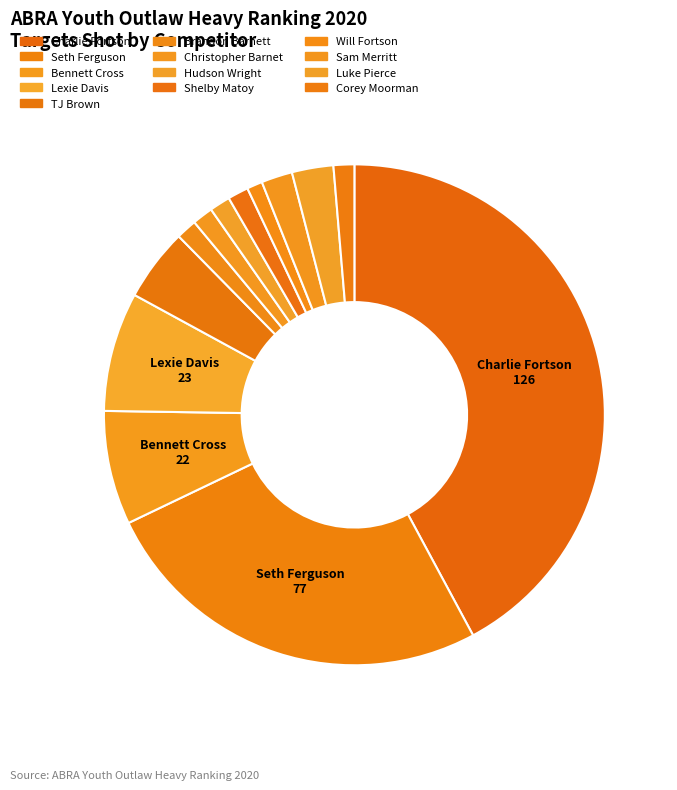

To the nearest percent, what portion does Lexie Davis represent?

8%